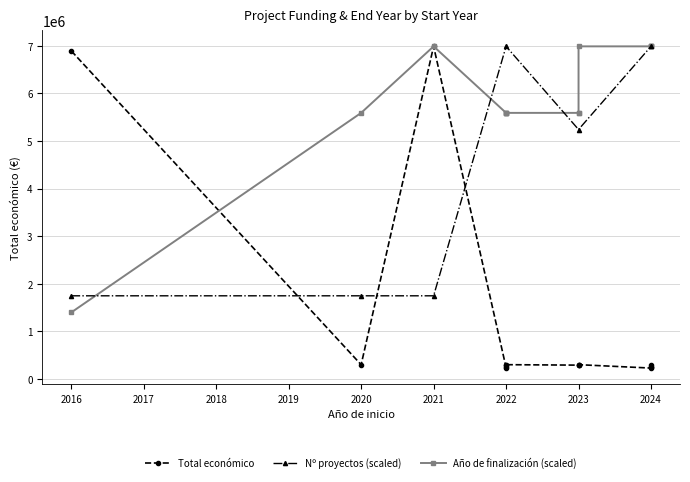

What is the difference between the Total económico values at 2023 and 2020?

268